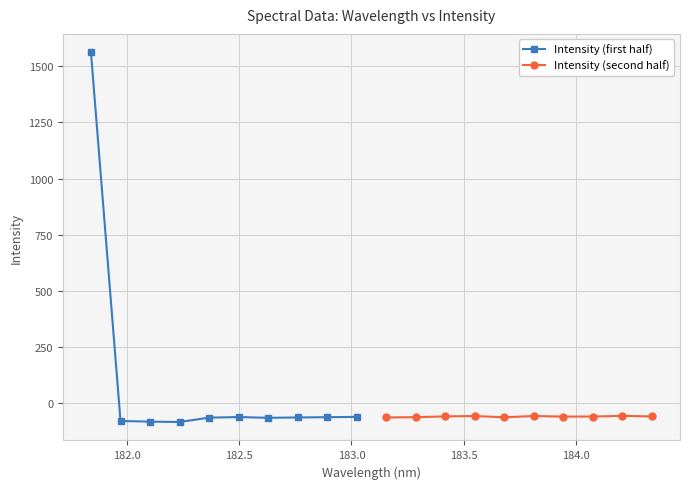

How many data points does each series have?

10